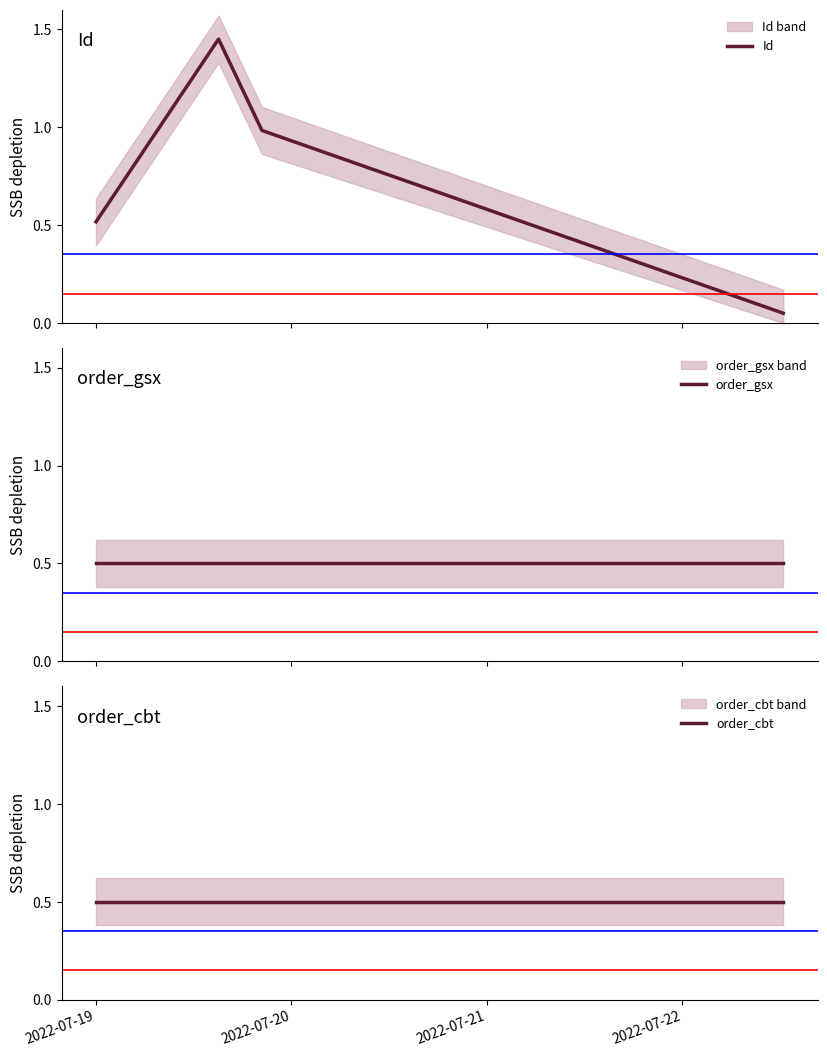

True or false: Id has more than 1 interior local peaks.

False